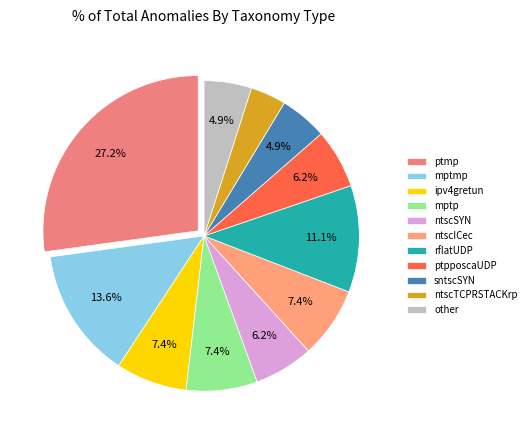

Is there any slice that represents more than half of the pie?

No